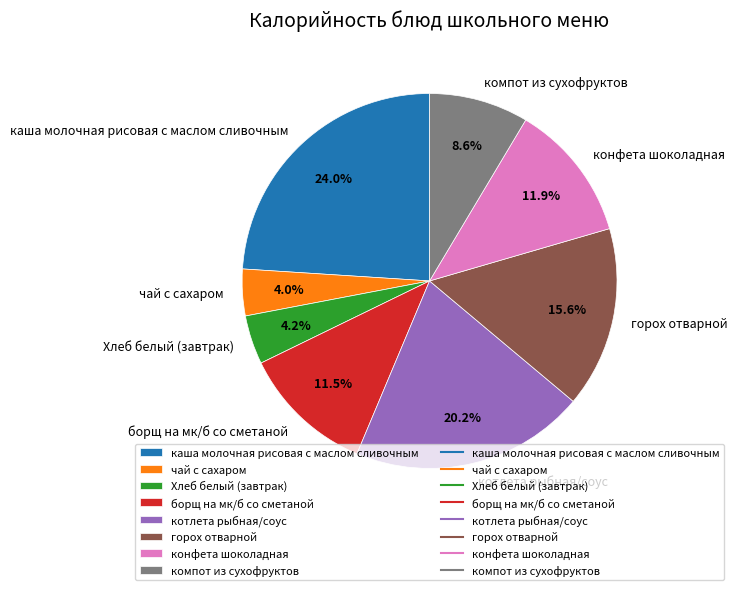

What is the ratio of the value at борщ на мк/б со сметаной to the value at горох отварной?

0.7